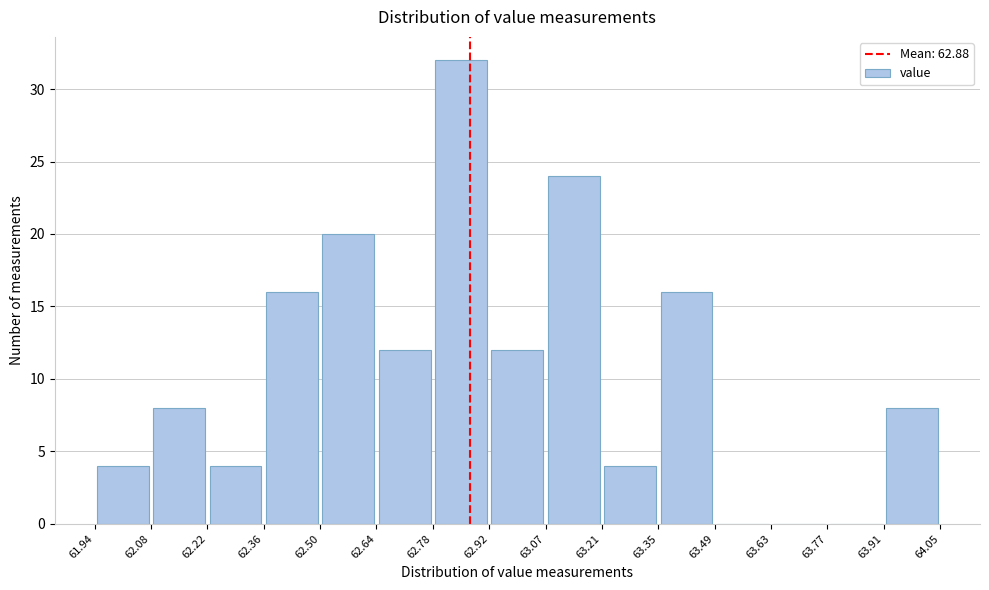

Reading left to right, transcribe this chart: for each bar, give the range it covers on the x-axis and its height. The values are not printed on the chart, so give them approximately, as read against the axis.

61.94 to 62.08: 4
62.08 to 62.22: 8
62.22 to 62.36: 4
62.36 to 62.50: 16
62.50 to 62.64: 20
62.64 to 62.78: 12
62.78 to 62.92: 32
62.92 to 63.07: 12
63.07 to 63.21: 24
63.21 to 63.35: 4
63.35 to 63.49: 16
63.49 to 63.63: 0
63.63 to 63.77: 0
63.77 to 63.91: 0
63.91 to 64.05: 8